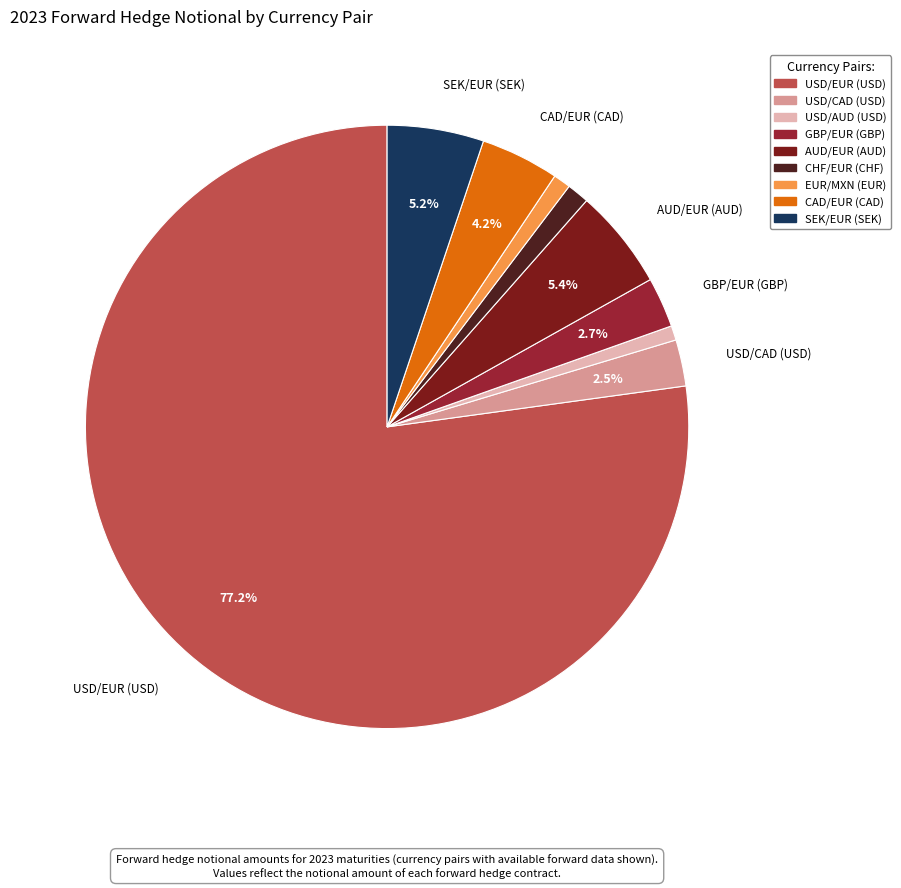

Does CAD/EUR (CAD) represent more than half of the total?

No